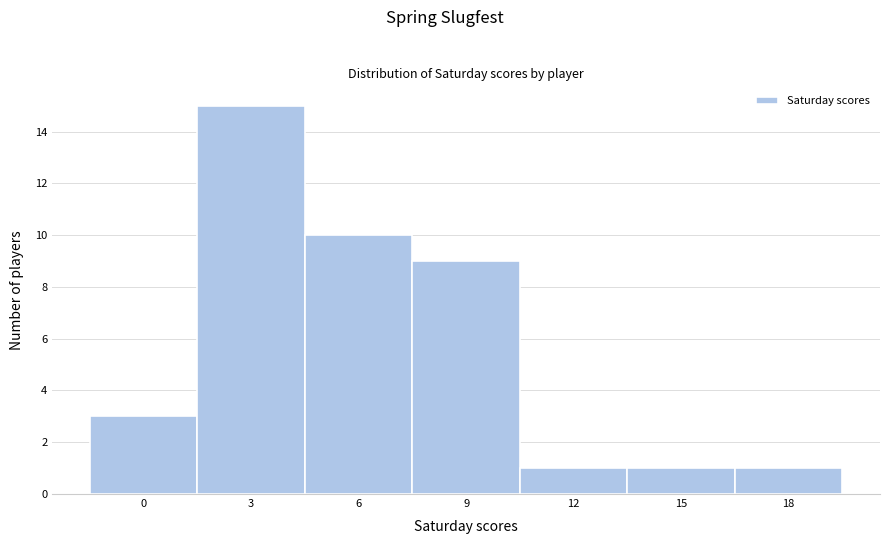

Reading left to right, what are all the values shown in this chart?

3	15	10	9	1	1	1